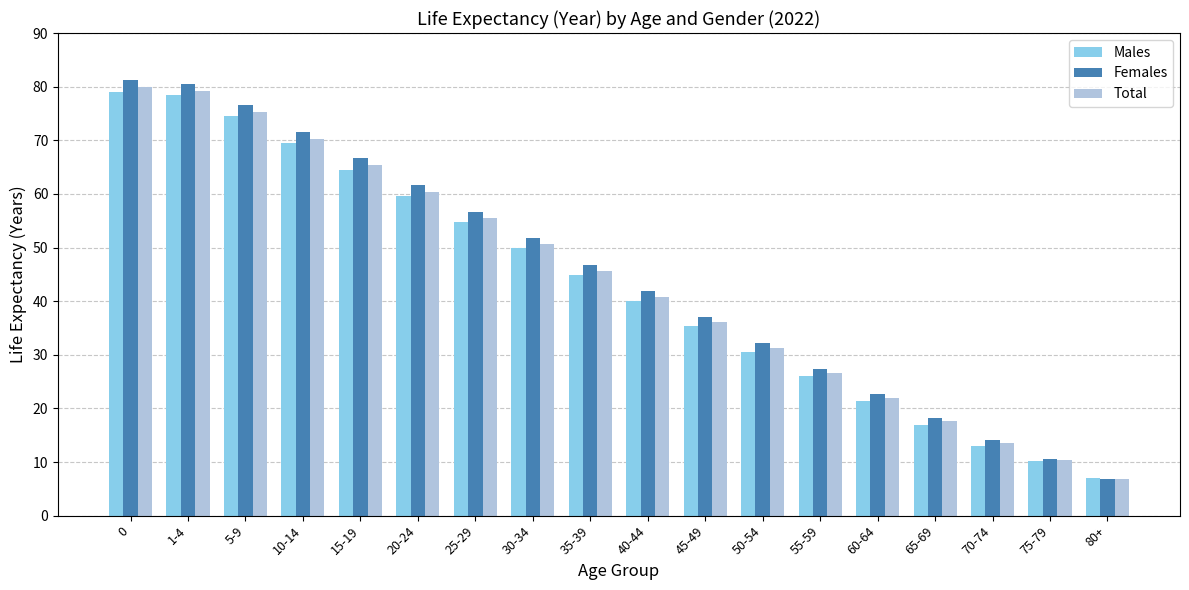

Which label corresponds to the smallest value in the chart?

80+